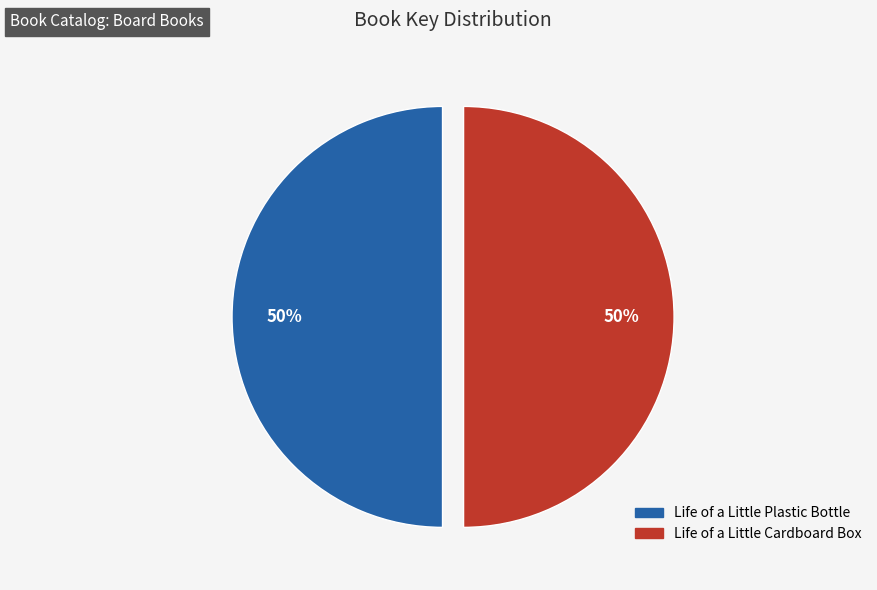

What percentage is the Life of a Little Plastic Bottle slice, to the nearest percent?

50%